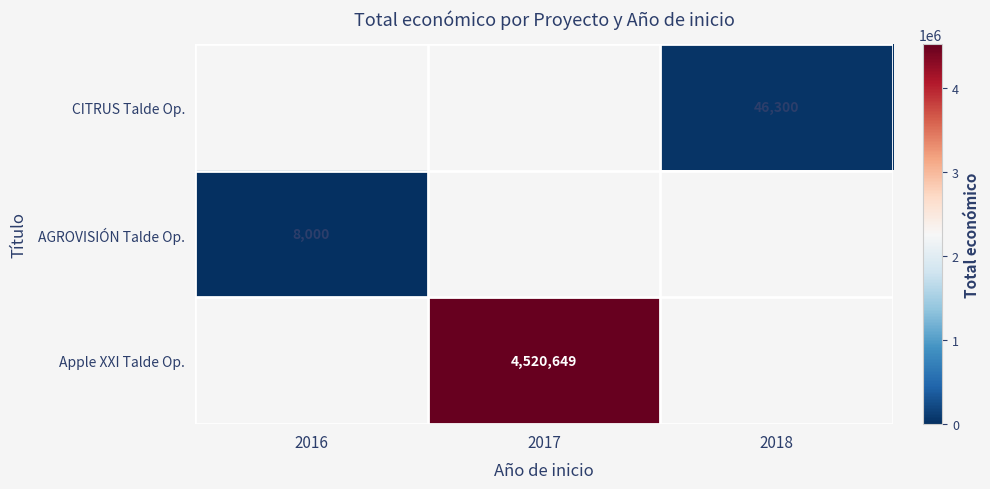

Is it true that Apple XXI Talde Op. equals 4520649 at 2017?

True